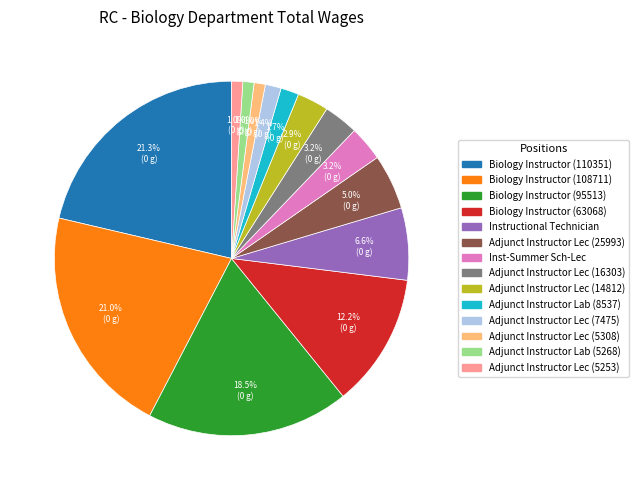

To the nearest percent, what percentage of the pie is Adjunct Instructor Lab (8537)?

2%